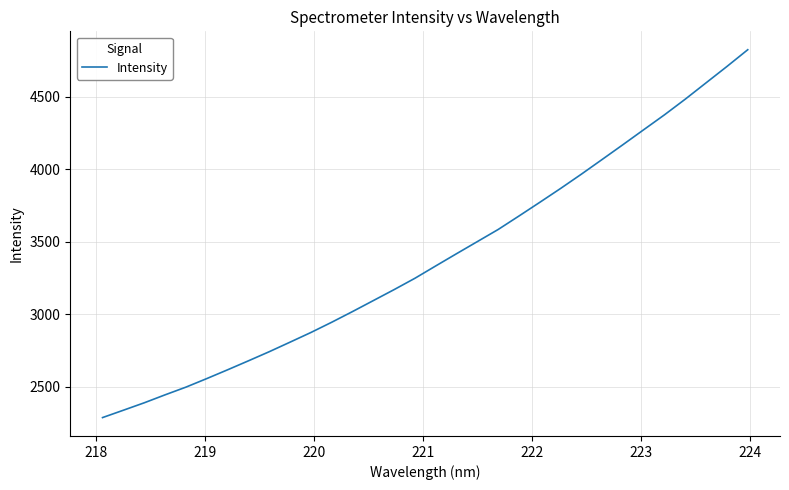

What is the minimum value shown in the chart?

2287.8